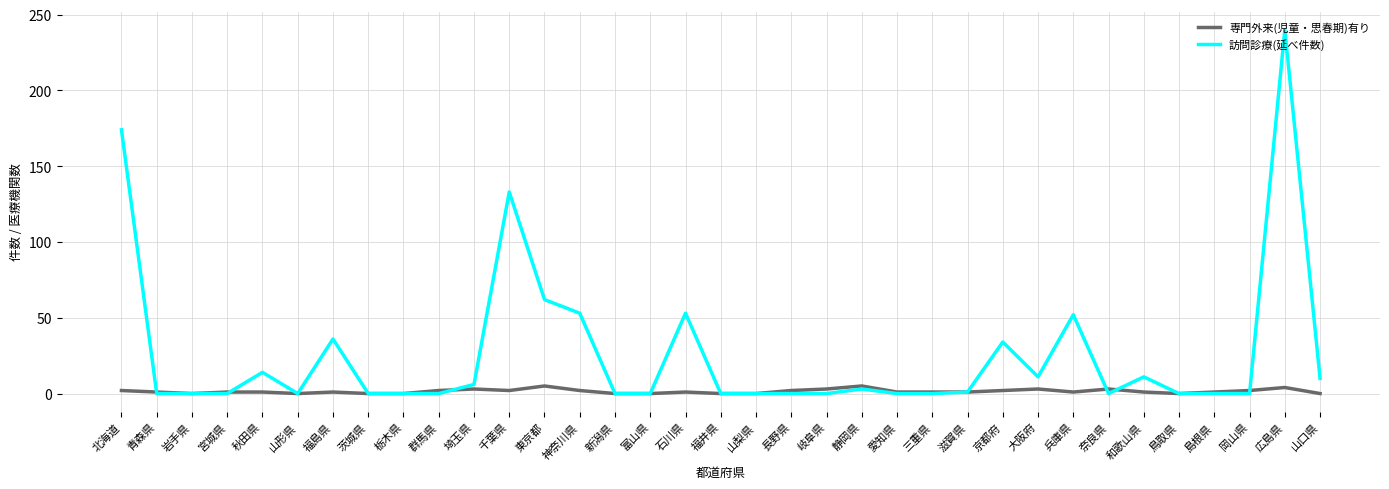

The value of 専門外来(児童・思春期)有り at 群馬県 is 2. True or false?

True